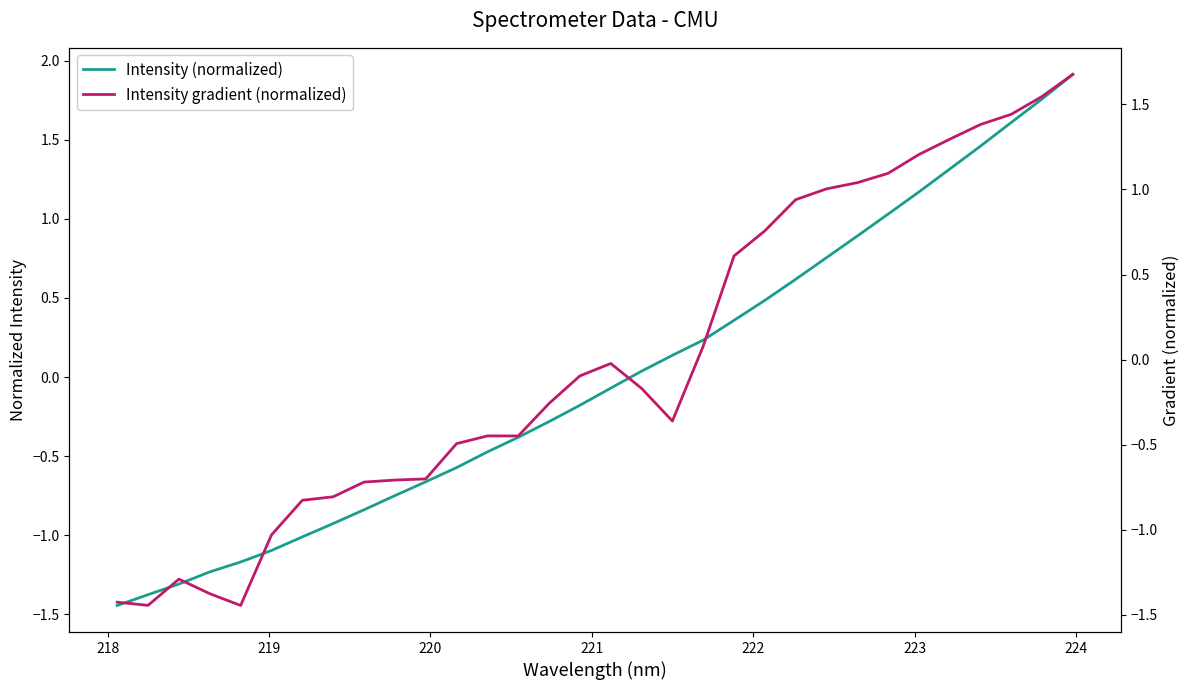

Which series has the widest spread of values?

Intensity (normalized)